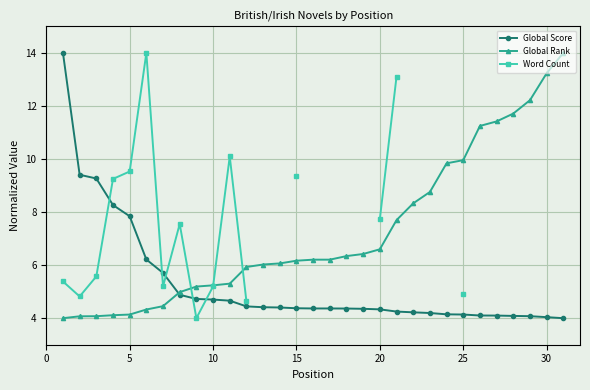

What is the difference between the maximum and second lowest values in the Global Rank series?

9.9